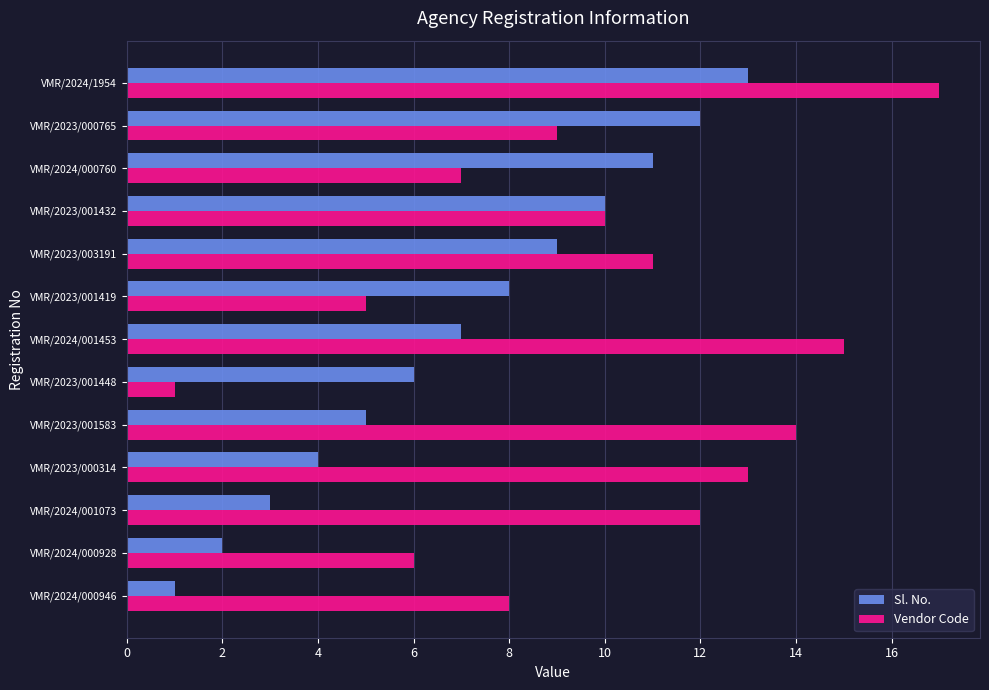

At which label is Sl. No. closest to 7?

VMR/2024/001453